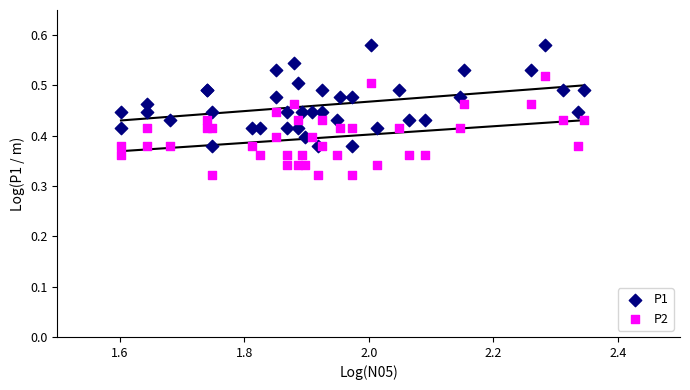

Which series has the largest Y range (max minus min)?

P1